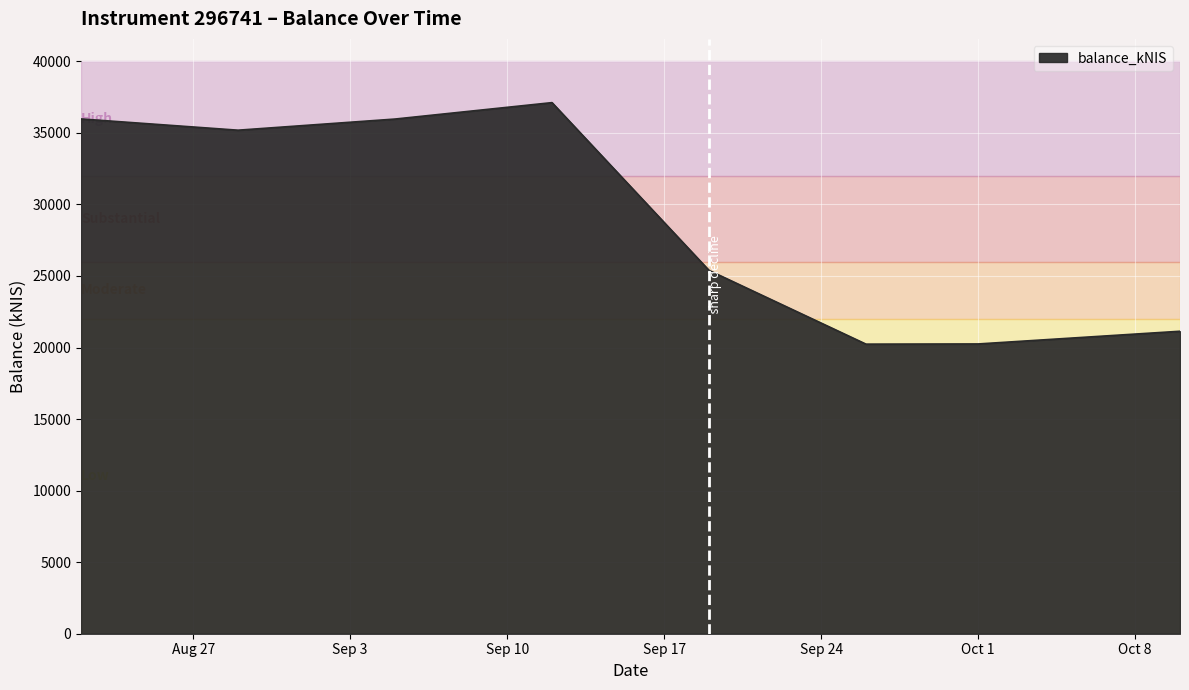

Count the number of data series in this chart.

1